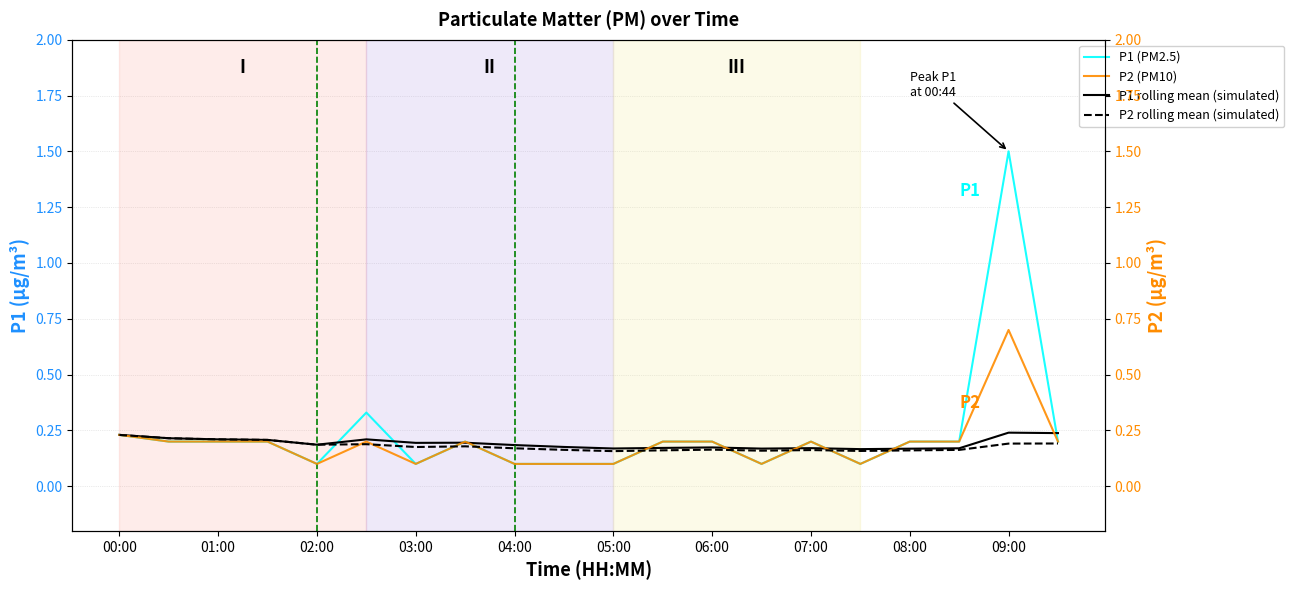

Reading left to right, list all the values displayed in this chart.

P1 (PM2.5): 0.2	0.2	0.2	0.2	0.1	0.3	0.1	0.2	0.1	0.1	0.1	0.2	0.2	0.1	0.2	0.1	0.2	0.2	1.5	0.2
P1 rolling mean (simulated): 0.2	0.2	0.2	0.2	0.2	0.2	0.2	0.2	0.2	0.2	0.2	0.2	0.2	0.2	0.2	0.2	0.2	0.2	0.2	0.2
P2 (PM10): 0.2	0.2	0.2	0.2	0.1	0.2	0.1	0.2	0.1	0.1	0.1	0.2	0.2	0.1	0.2	0.1	0.2	0.2	0.7	0.2
P2 rolling mean (simulated): 0.2	0.2	0.2	0.2	0.2	0.2	0.2	0.2	0.2	0.2	0.2	0.2	0.2	0.2	0.2	0.2	0.2	0.2	0.2	0.2